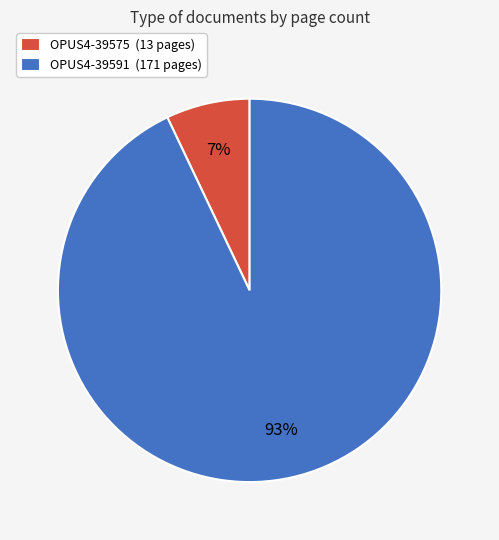

What percentage is the OPUS4-39591 slice, to the nearest percent?

93%